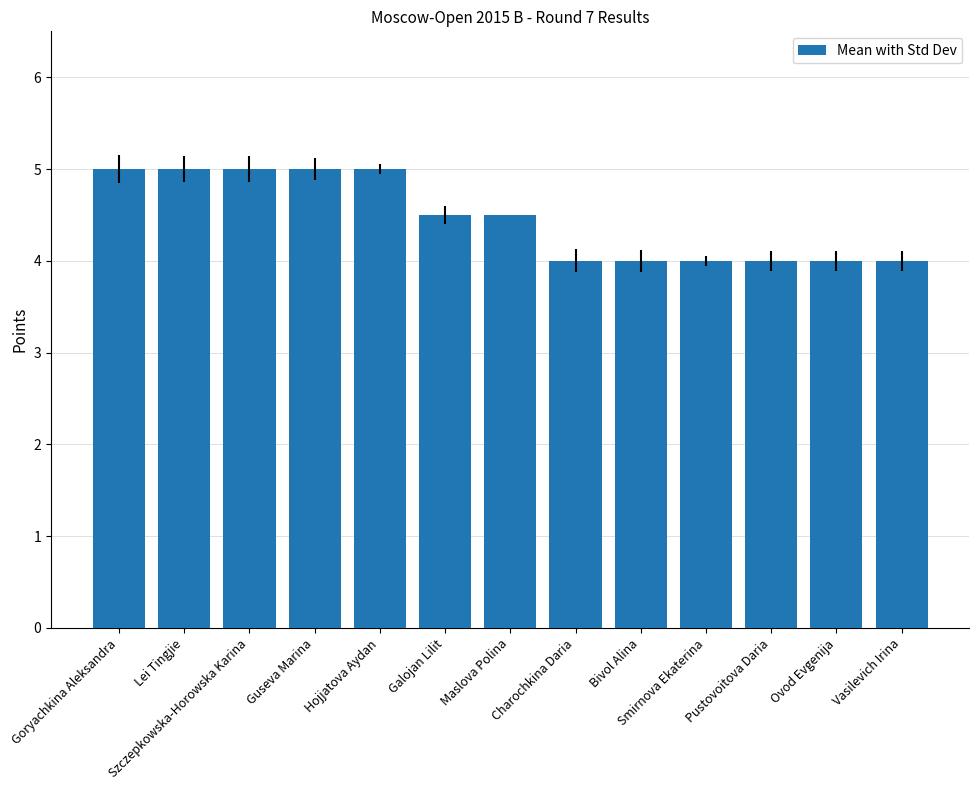

Which has a higher value, Szczepkowska-Horowska Karina or Pustovoitova Daria?

Szczepkowska-Horowska Karina